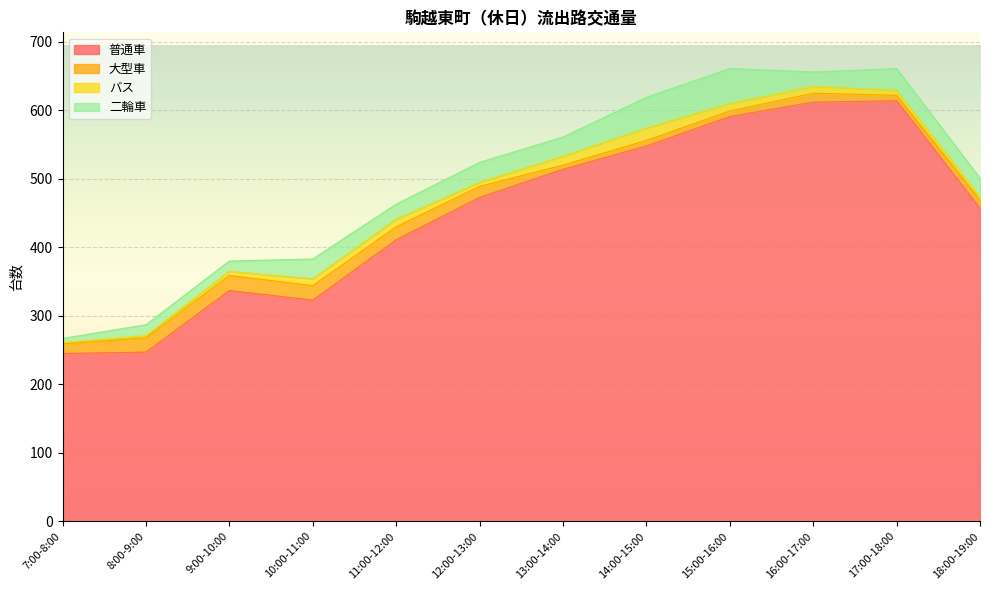

The バス series shows 10 at 16:00-17:00. True or false?

True